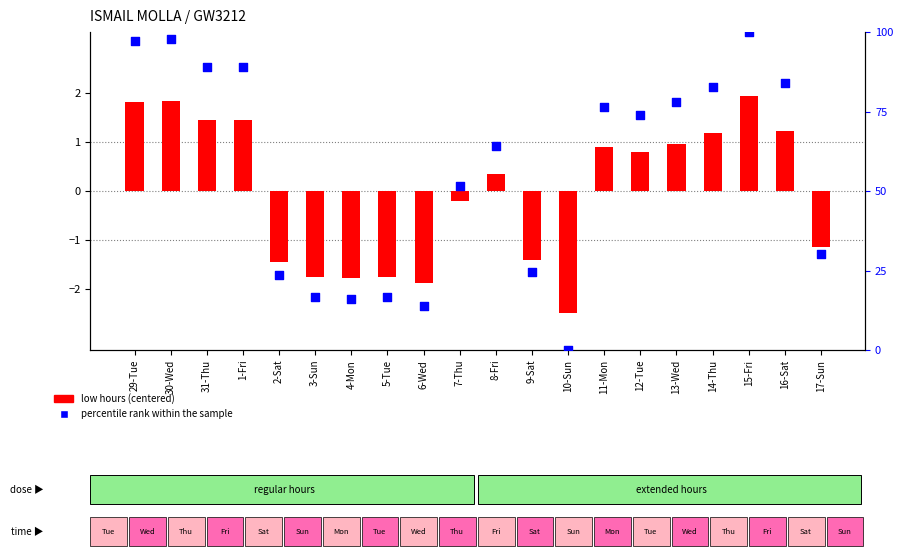

At how many categories does at least one series exceed 41?

12